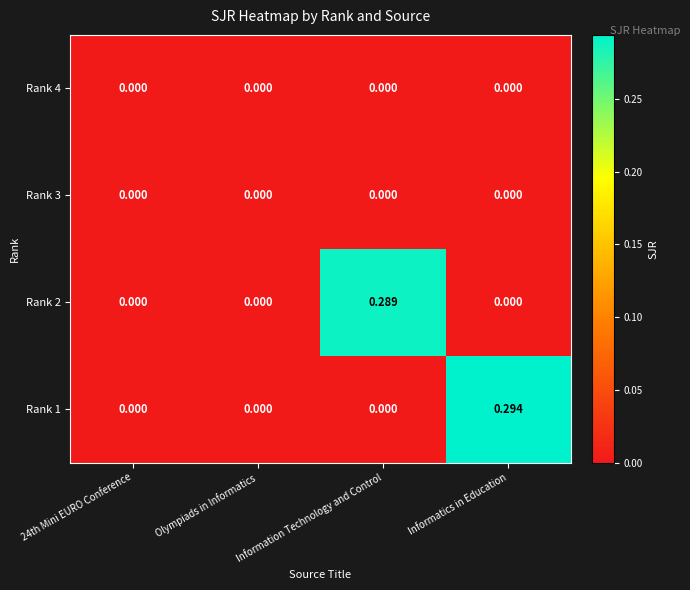

Which series has the widest spread of values?

Rank 1